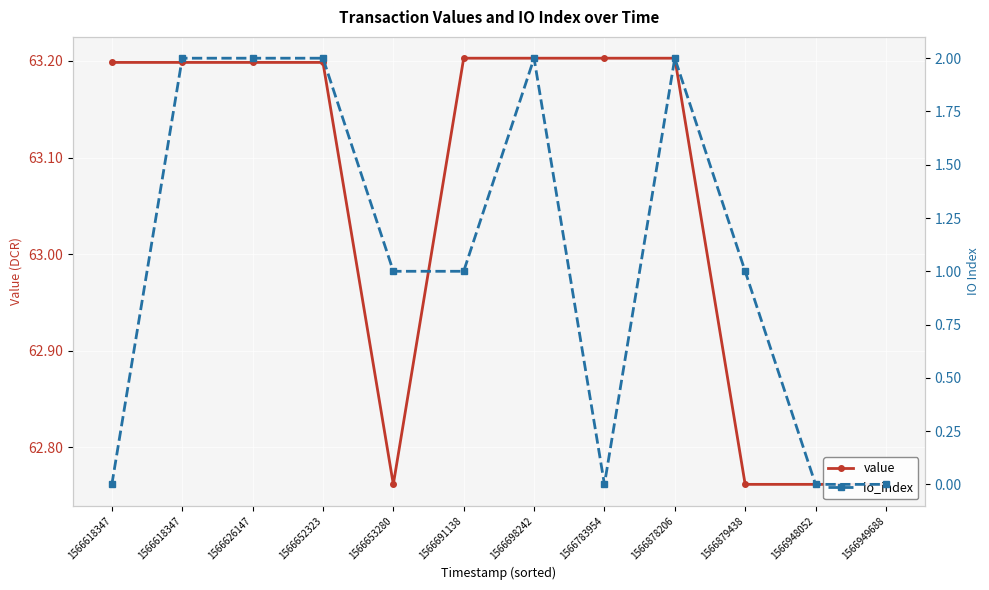

What is the difference between the highest and lowest values at 1566948052?

62.8